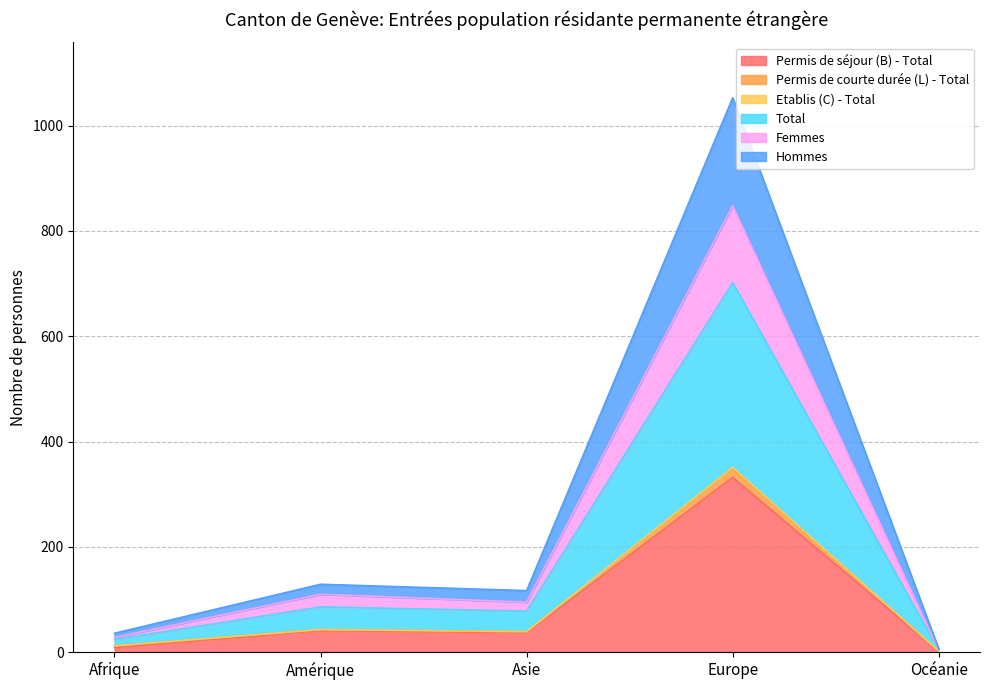

What is the sum of all Permis de séjour (B) - Total values?

420